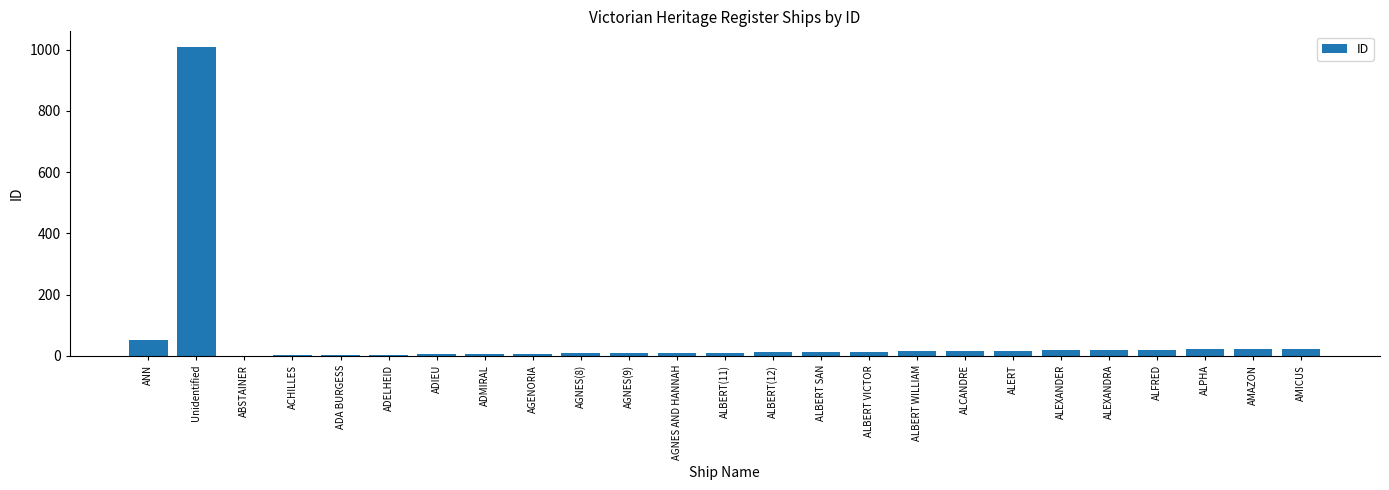

Where is the data nearest to the value 505?

ANN